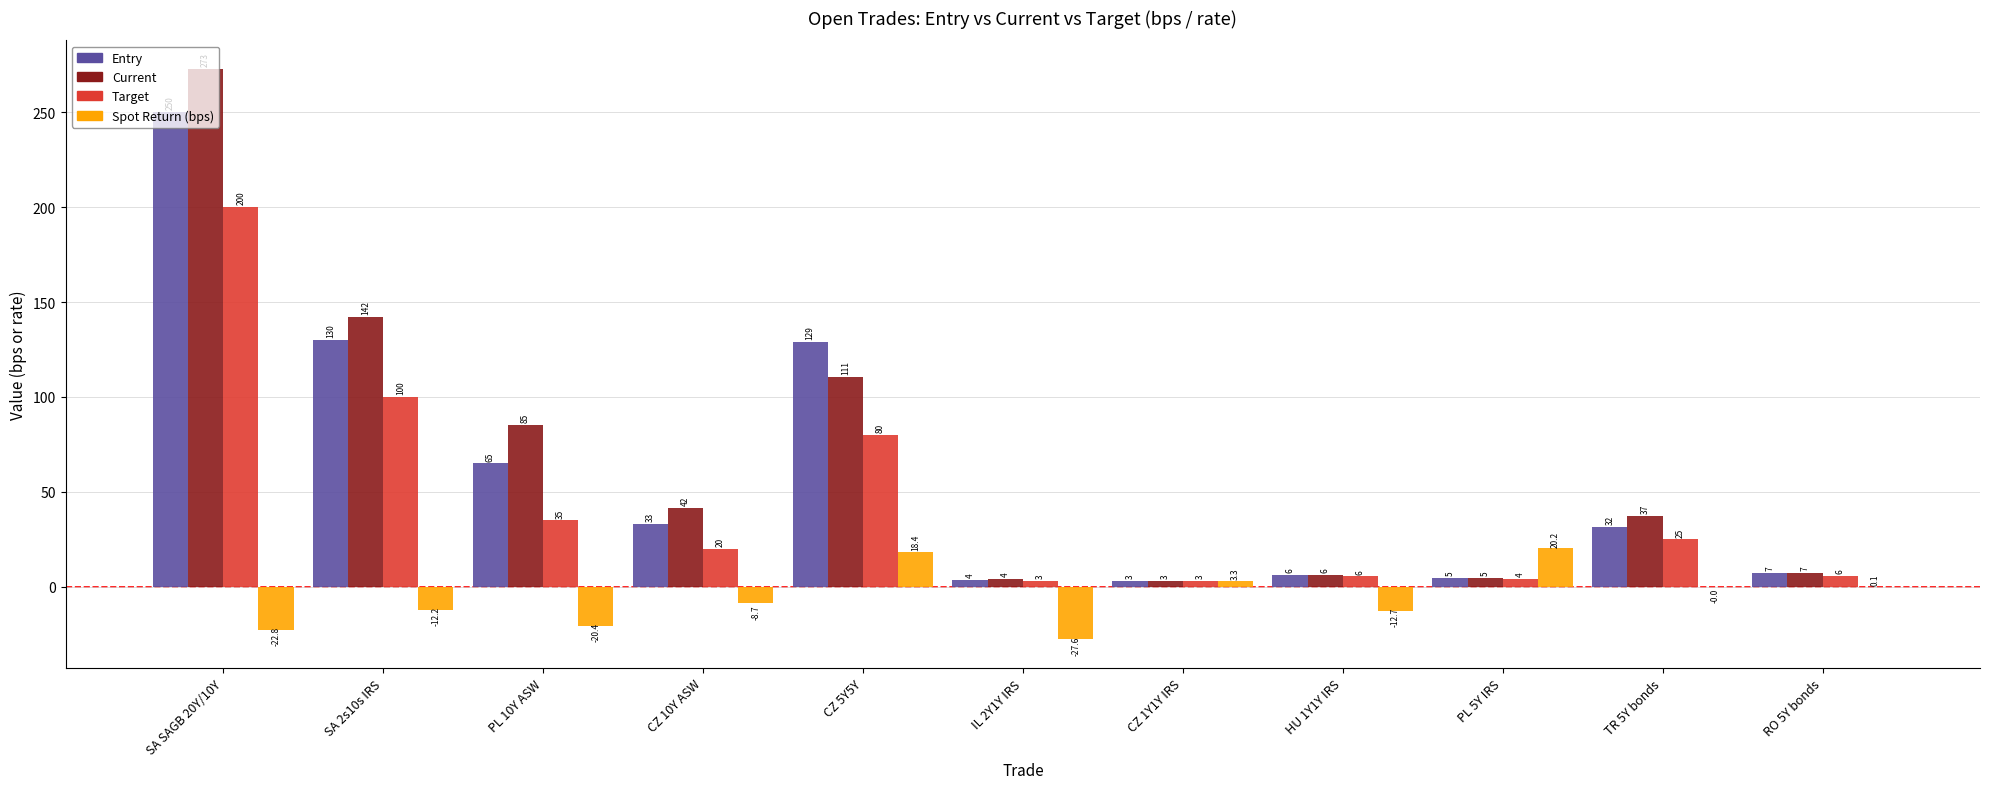

Which series has the largest total across all categories?

Current